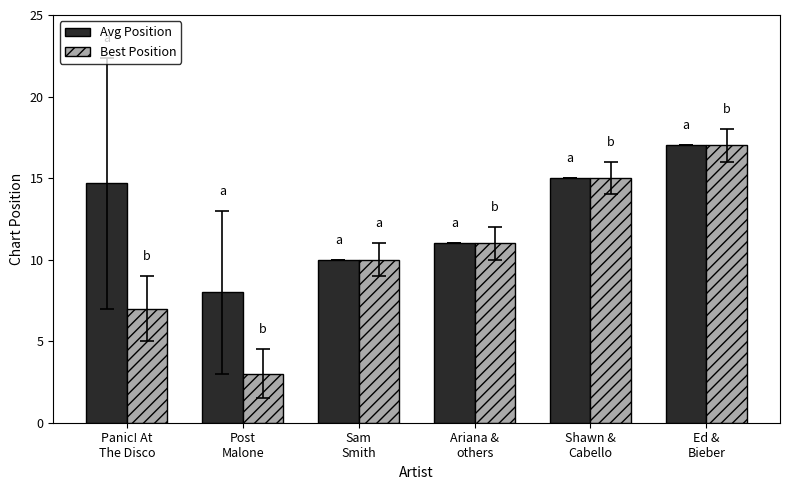

What is the maximum value for Best Position?

17.0